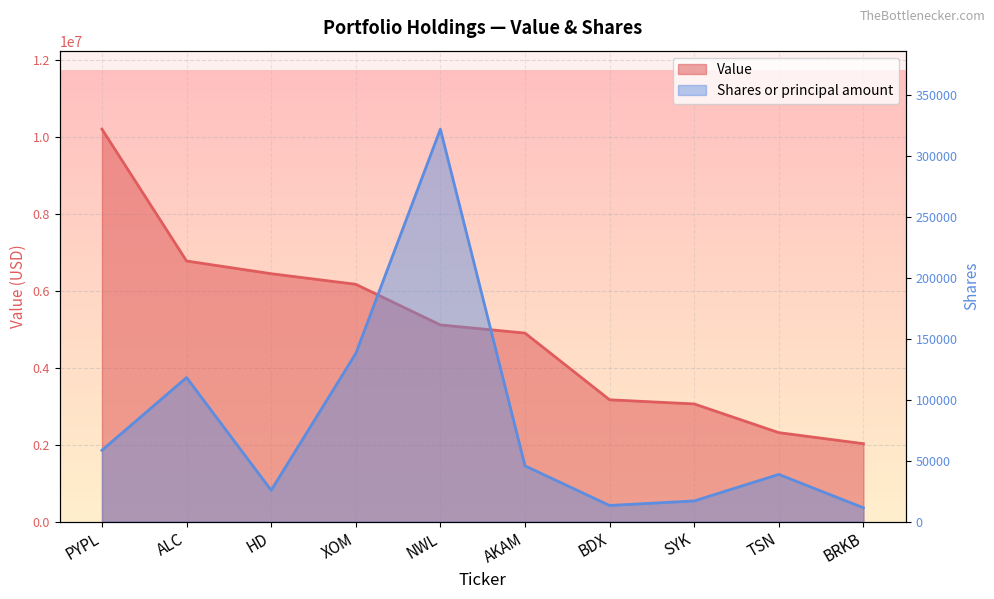

True or false: Shares or principal amount and Value cross at least once.

False